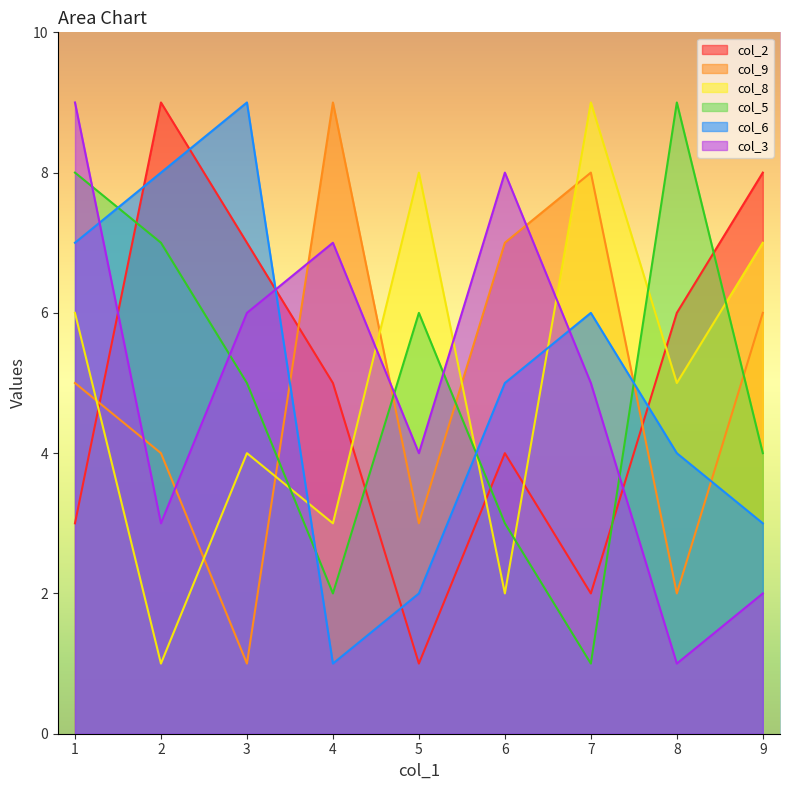

Rank the series at 2 from highest to lowest value.

col_2, col_6, col_5, col_9, col_3, col_8